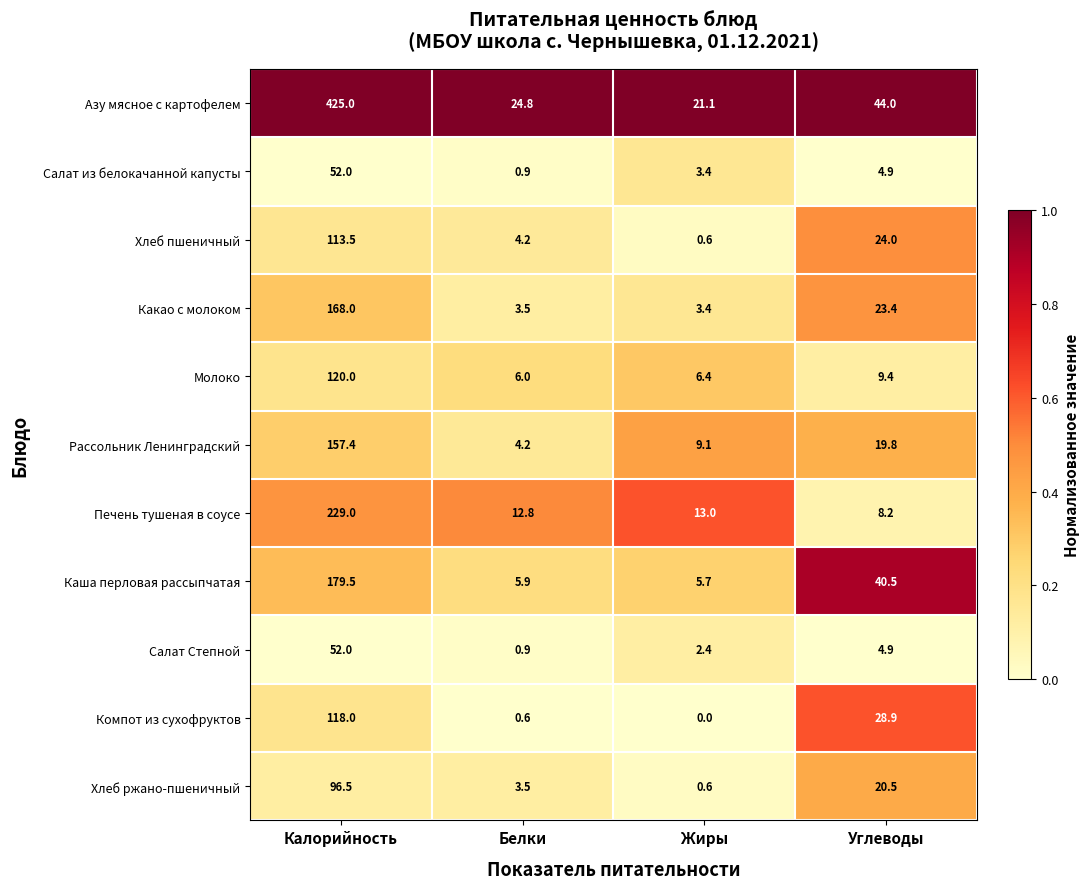

Count the number of data series in this chart.

11